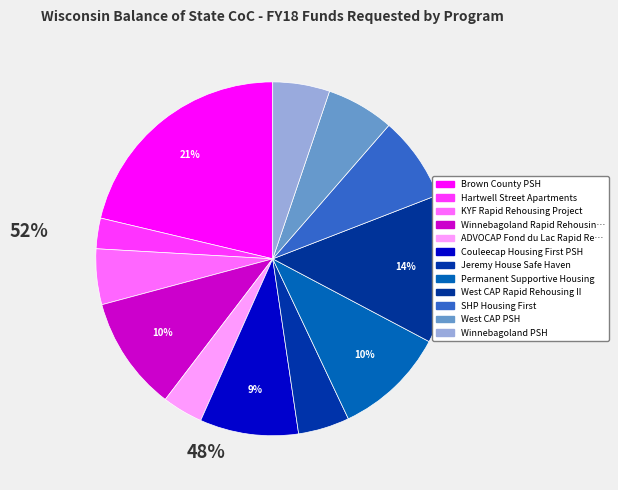

How many segments does this pie chart have?

12